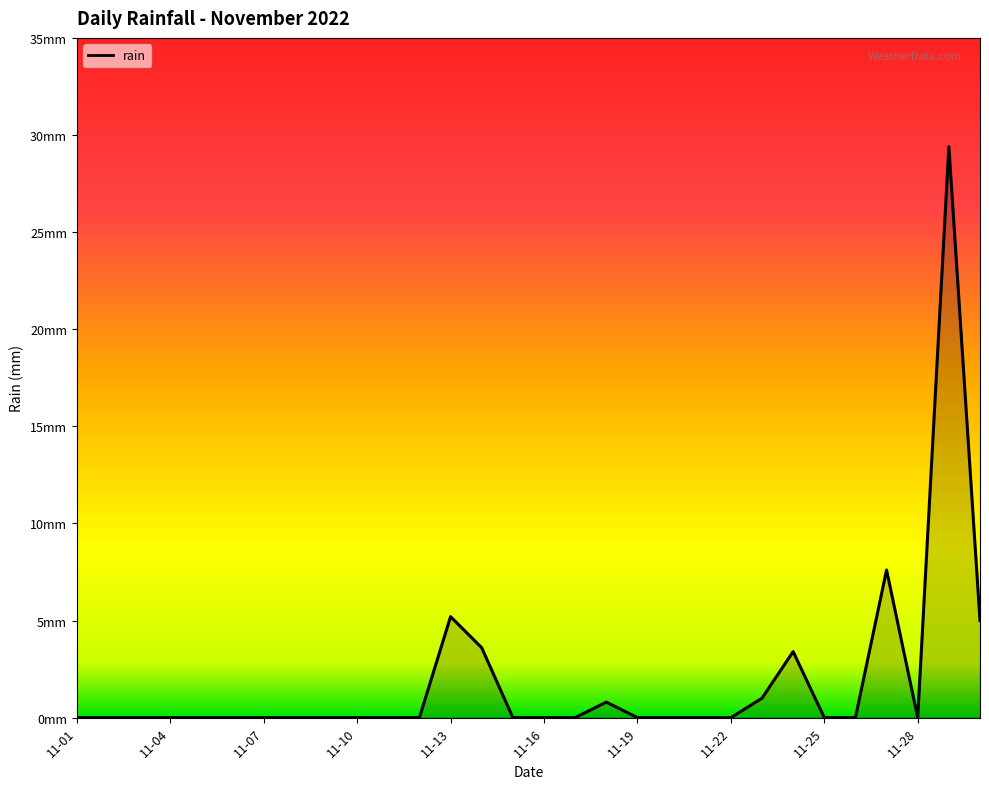

True or false: there are more than 0 points higher than both neighbors.

True